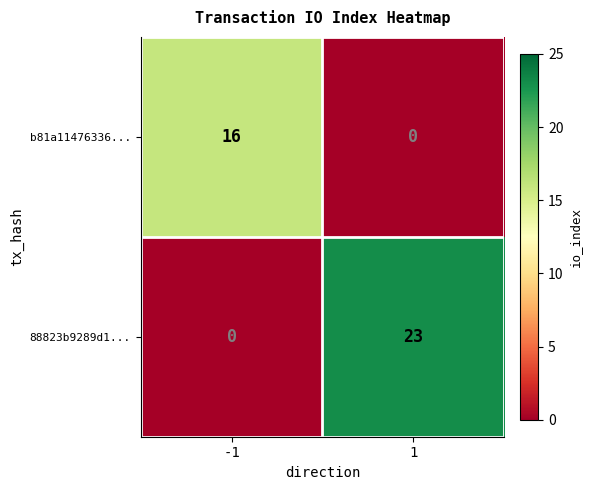

List the series in order of their peak value, highest first.

88823b9289d1..., b81a11476336...